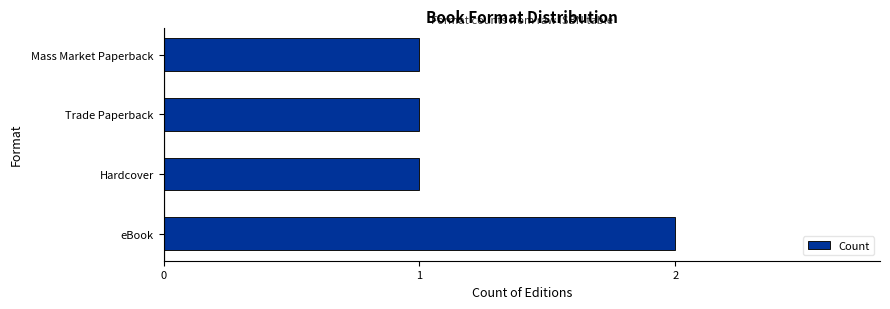

Is it true that the value at eBook is 2?

True